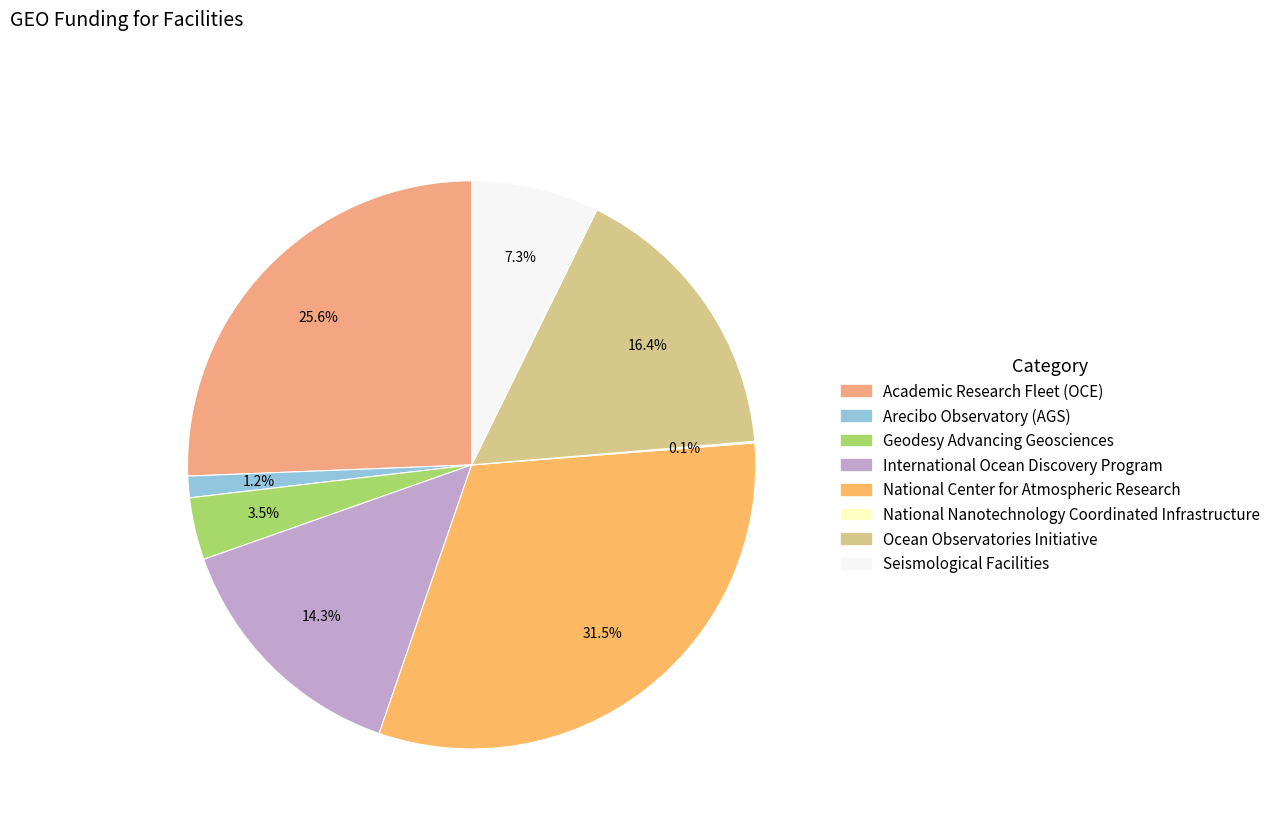

To the nearest percent, what percentage of the pie is National Center for Atmospheric Research?

32%